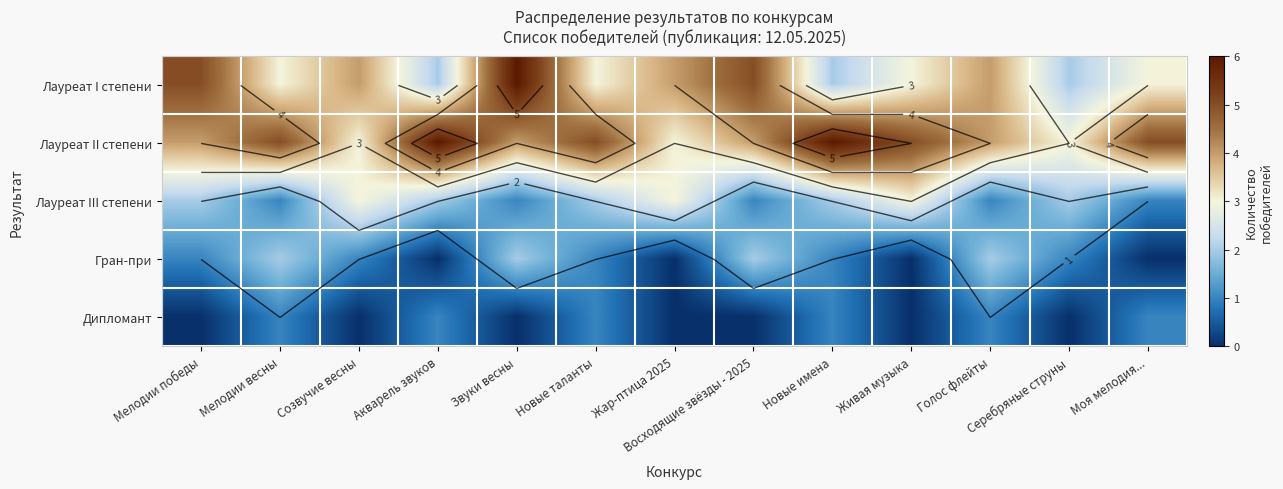

How many Дипломант values are between 0 and 1?

13